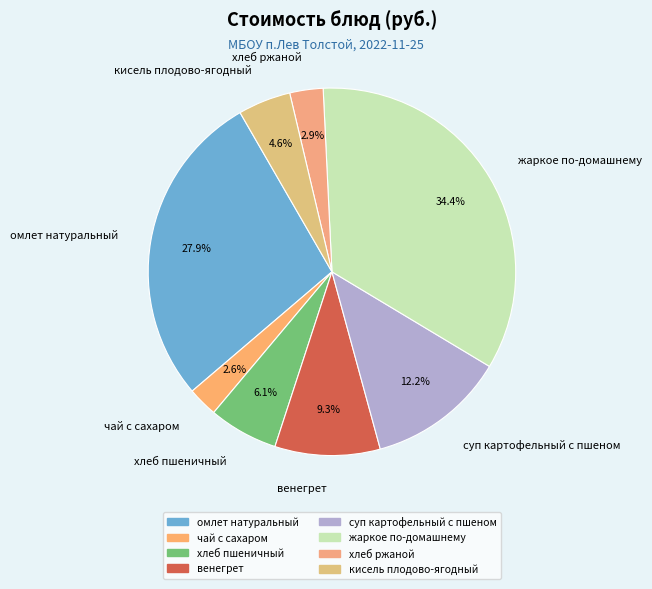

Between суп картофельный с пшеном and омлет натуральный, which is larger?

омлет натуральный